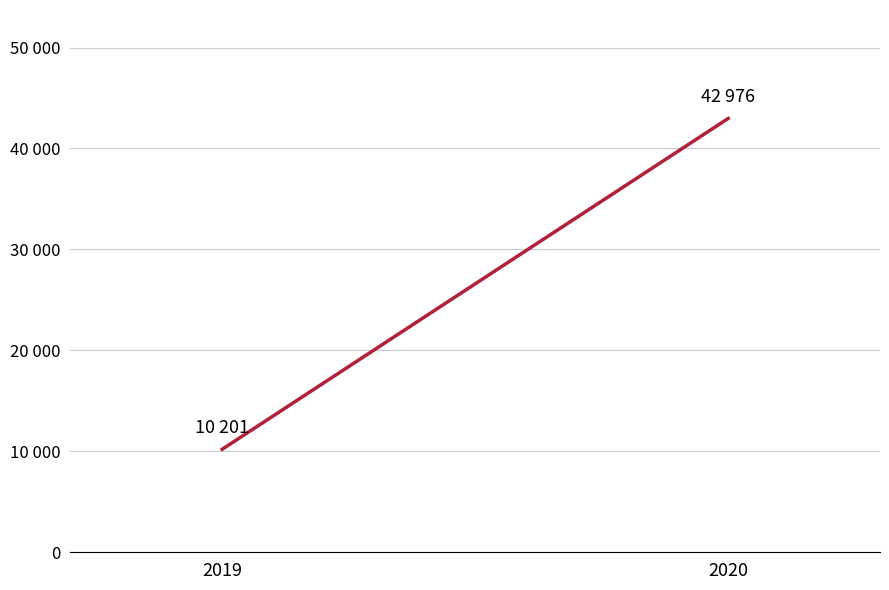

Is it true that the value at 2020 is 42976?

True